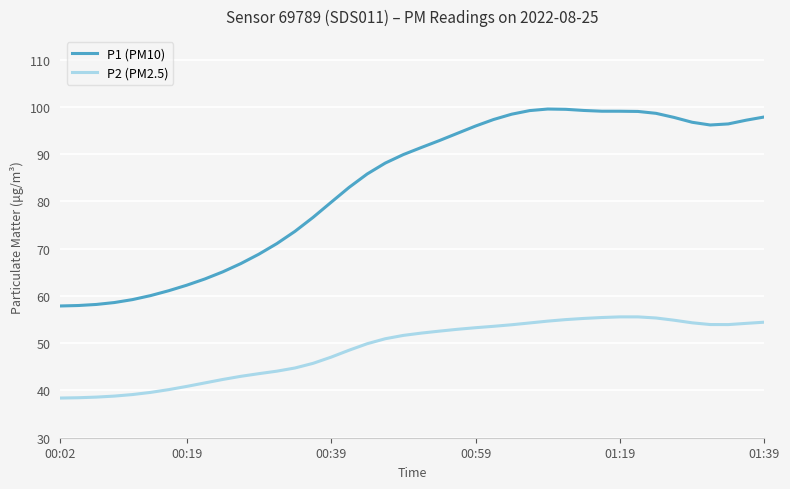

List the series in order of their overall mean, highest first.

P1 (PM10), P2 (PM2.5)